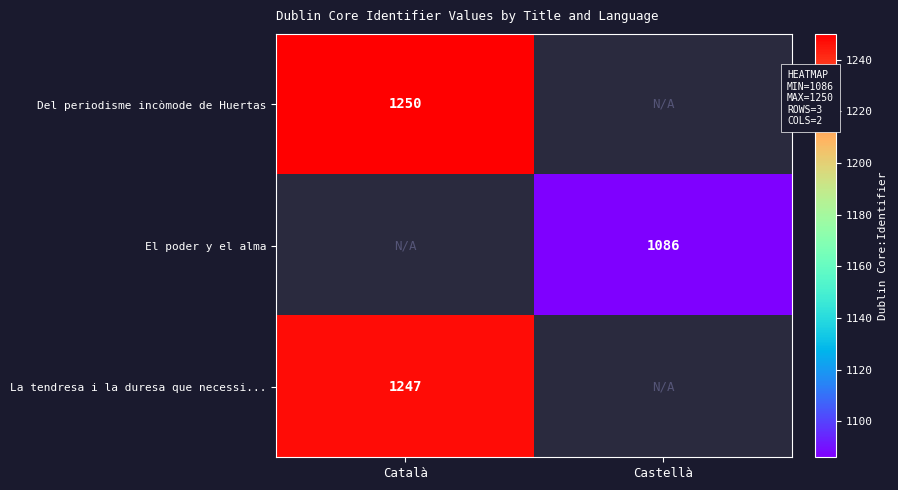

What is the greatest value displayed?

1250.0